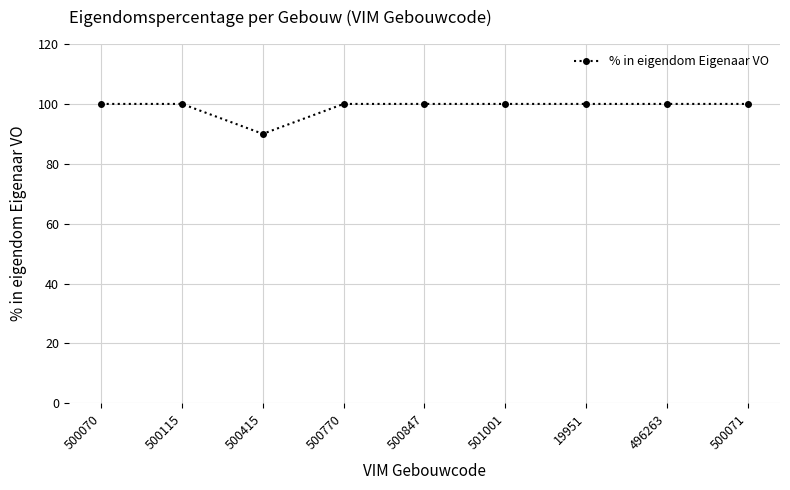

What is the maximum value shown in the chart?

100